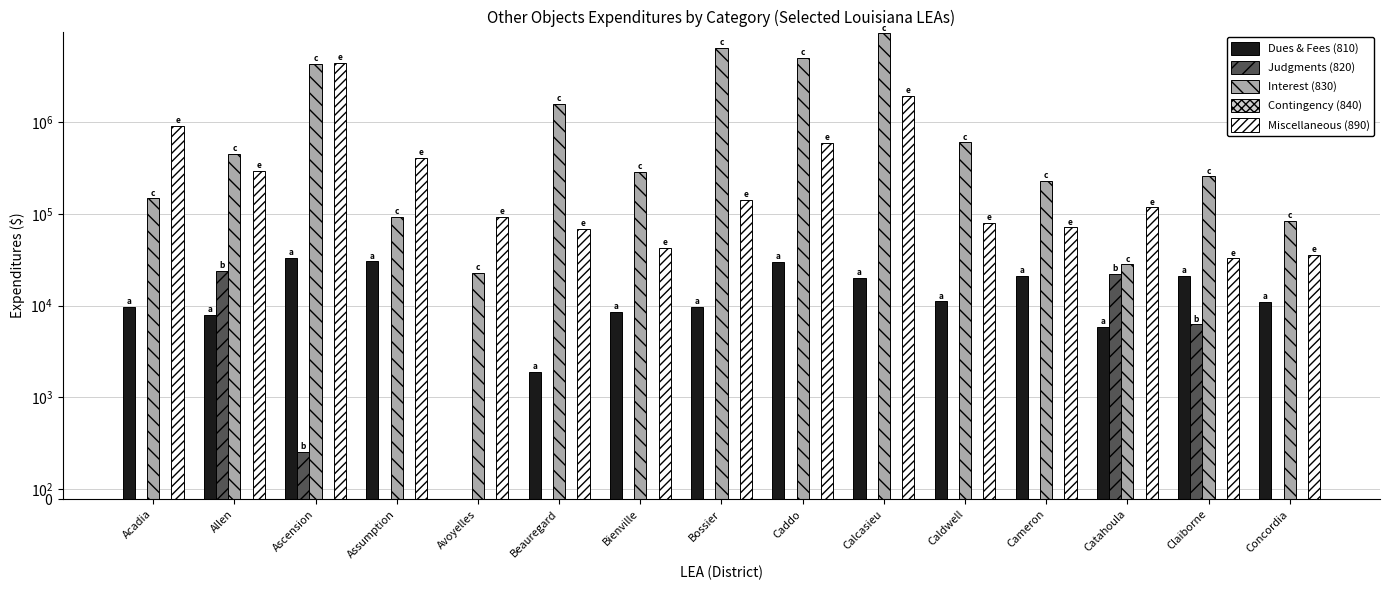

Reading left to right, transcribe all the data shown in this chart.

Dues & Fees (810): 9752	7931	32882	30281	0	1914	8495	9593	30084	19990	11138	21060	5825	21175	10971
Judgments (820): 0	23874	462	0	0	0	0	0	0	0	0	0	22192	6233	0
Interest (830): 147464	451261	4301335	92809	22925	1591275	288672	6411795	5017319	9230412	601280	229362	28054	256501	84200
Contingency (840): 0	0	0	0	0	0	0	0	0	0	0	0	0	0	0
Miscellaneous (890): 908862	295568	4376858	407436	93404	68586	42354	142655	598747	1913924	79541	70984	117263	32615	35609